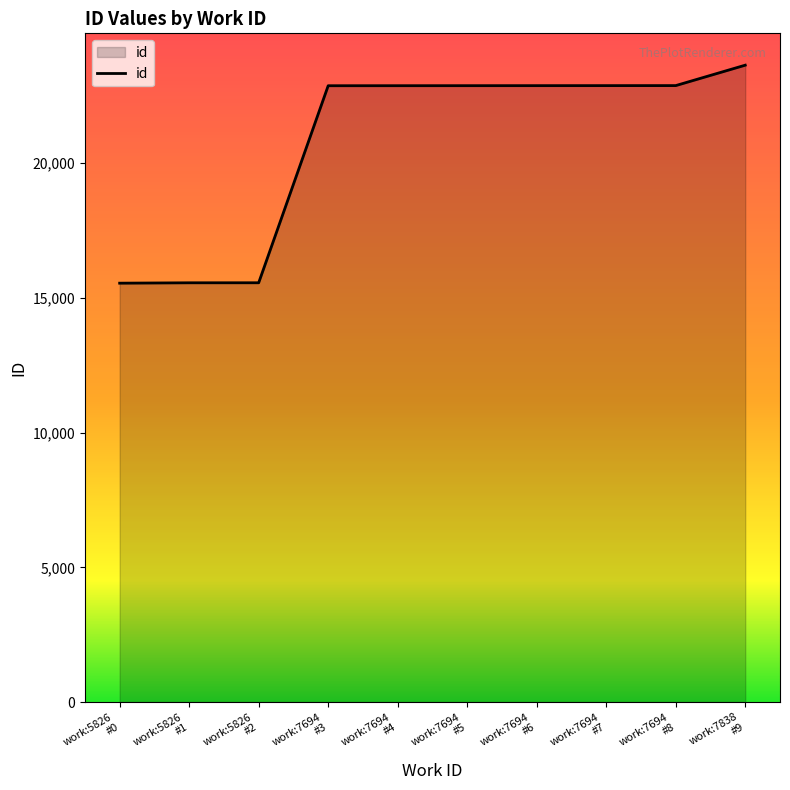

What is the maximum value shown in the chart?

23639